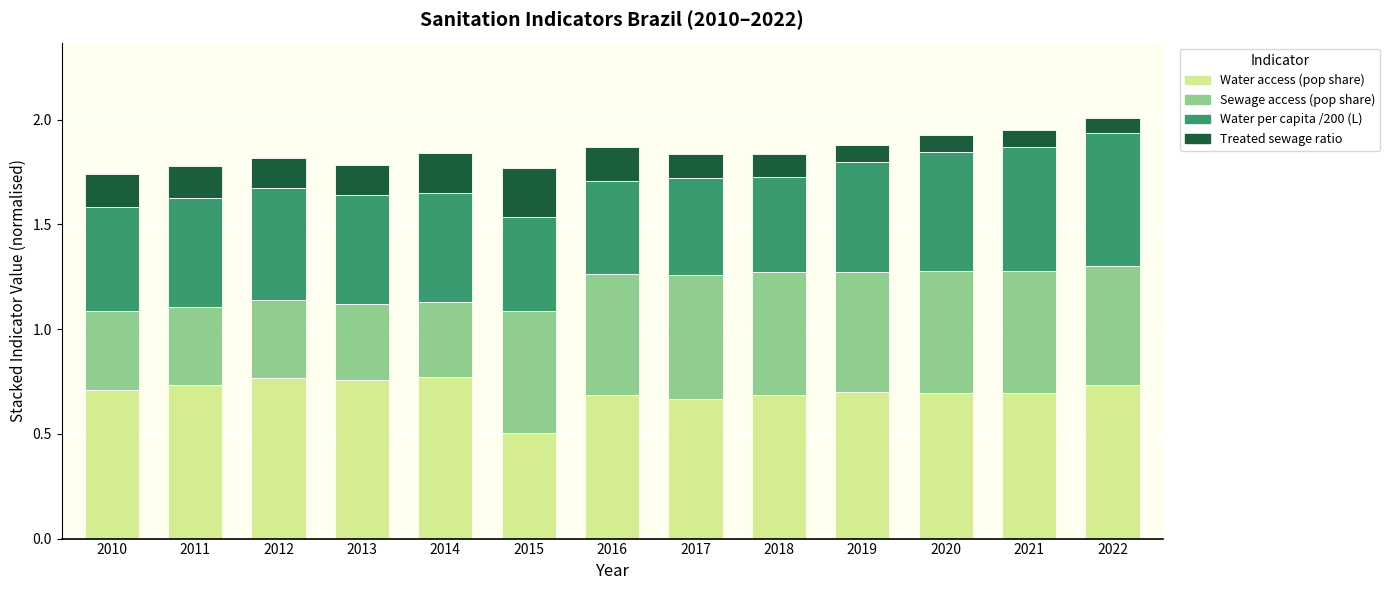

What is the total value across all series at 2018?

1.8